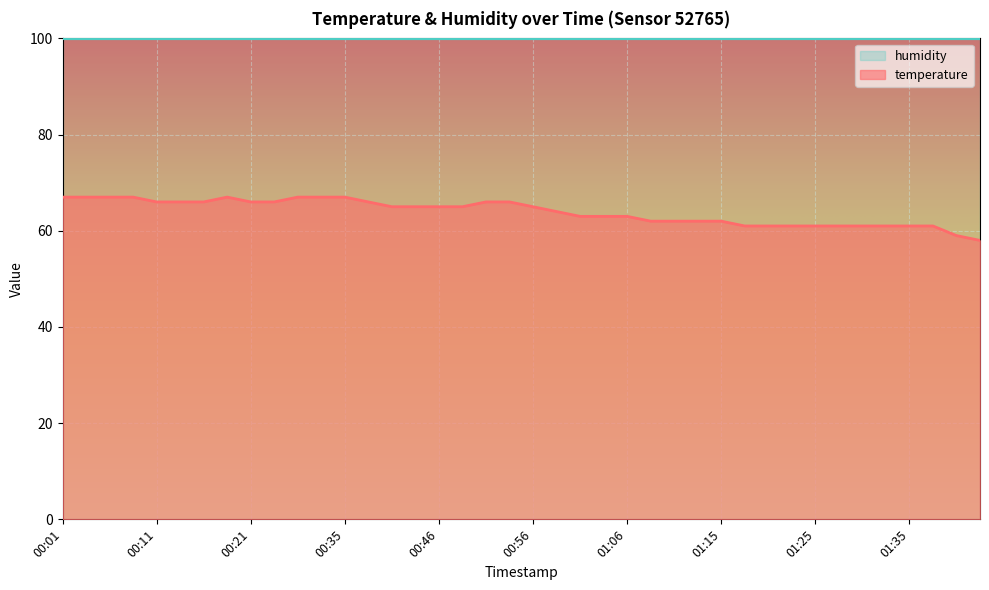

Read the value at 00:56.

65